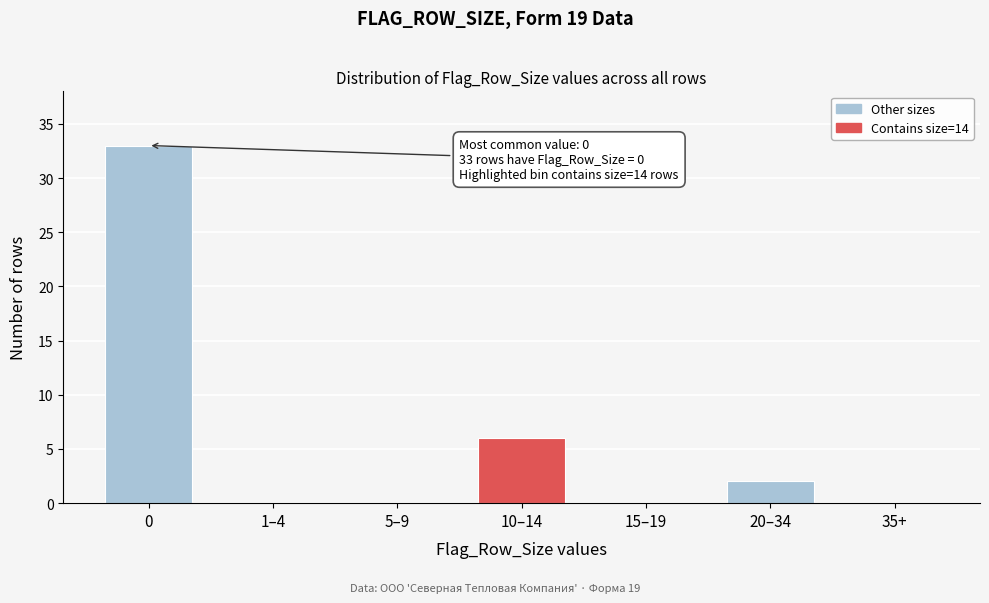

Reading left to right, what are all the values shown in this chart?

0=33	1–4=0	5–9=0	10–14=6	15–19=0	20–34=2	35+=0